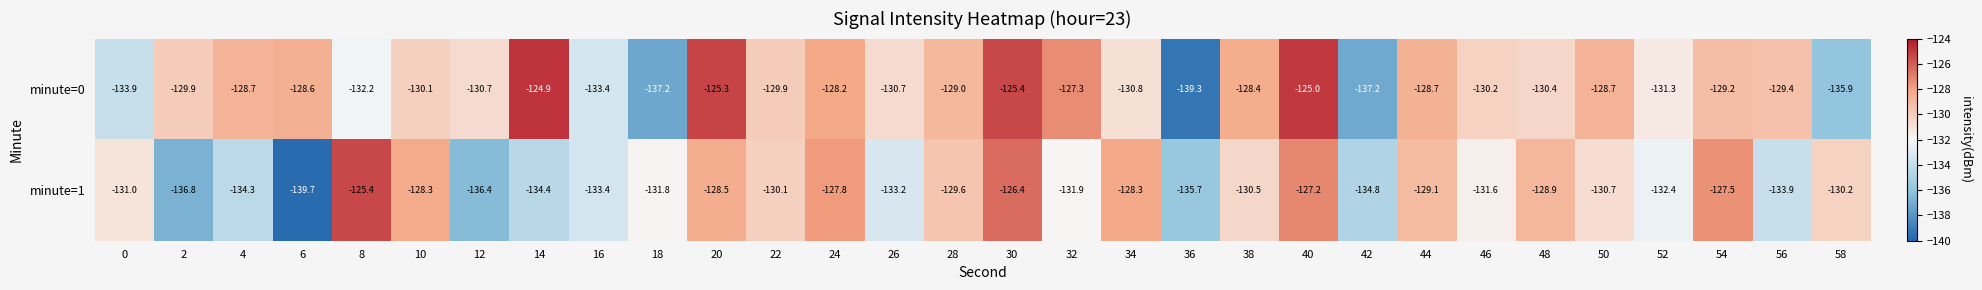

True or false: minute=0 has a value of -186.2 at 46.

False